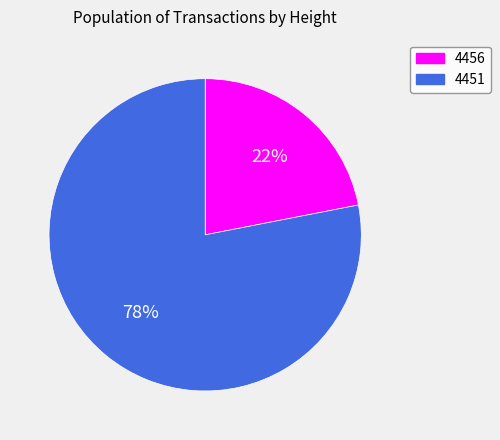

To the nearest percent, what portion does 4451 represent?

78%